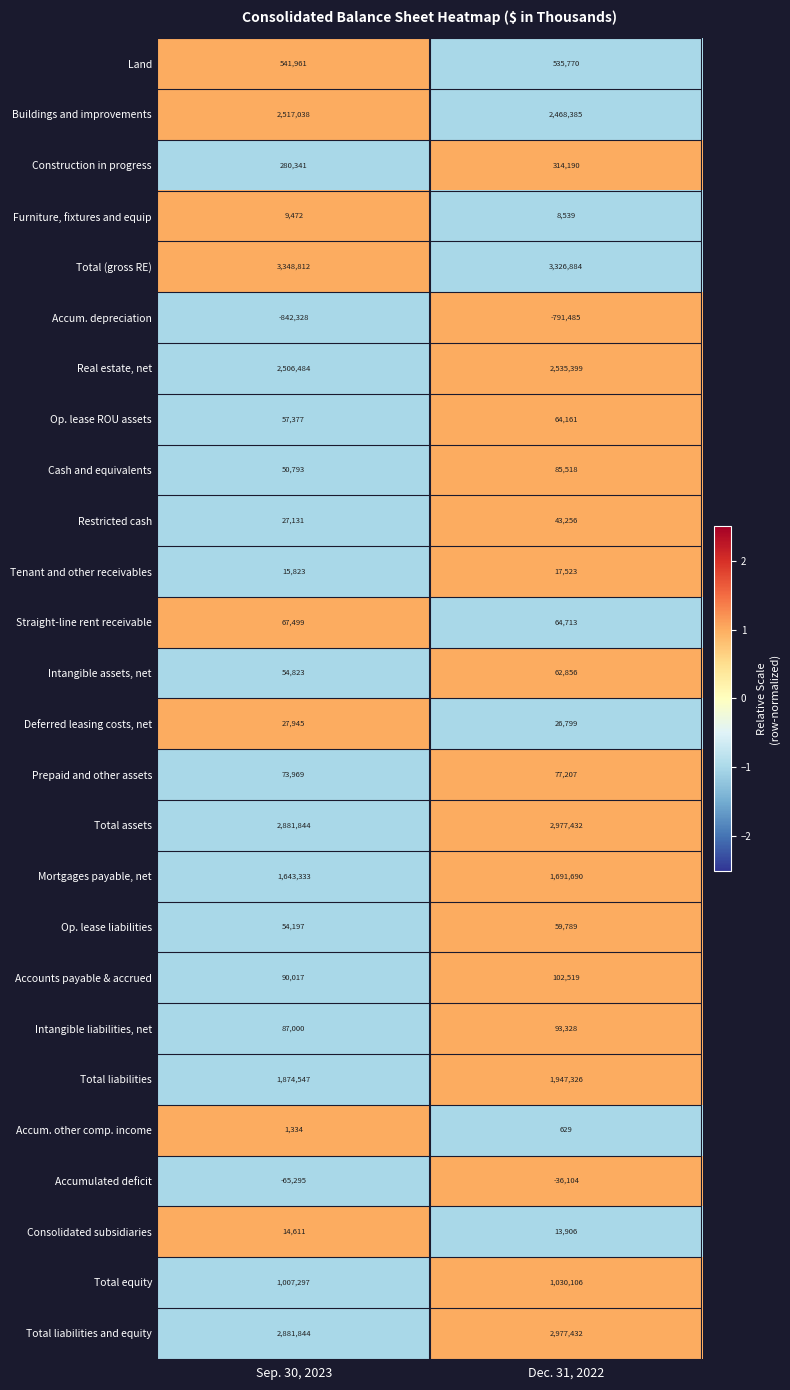

What value does the Furniture, fixtures and equip series have at Sep. 30, 2023?

9472